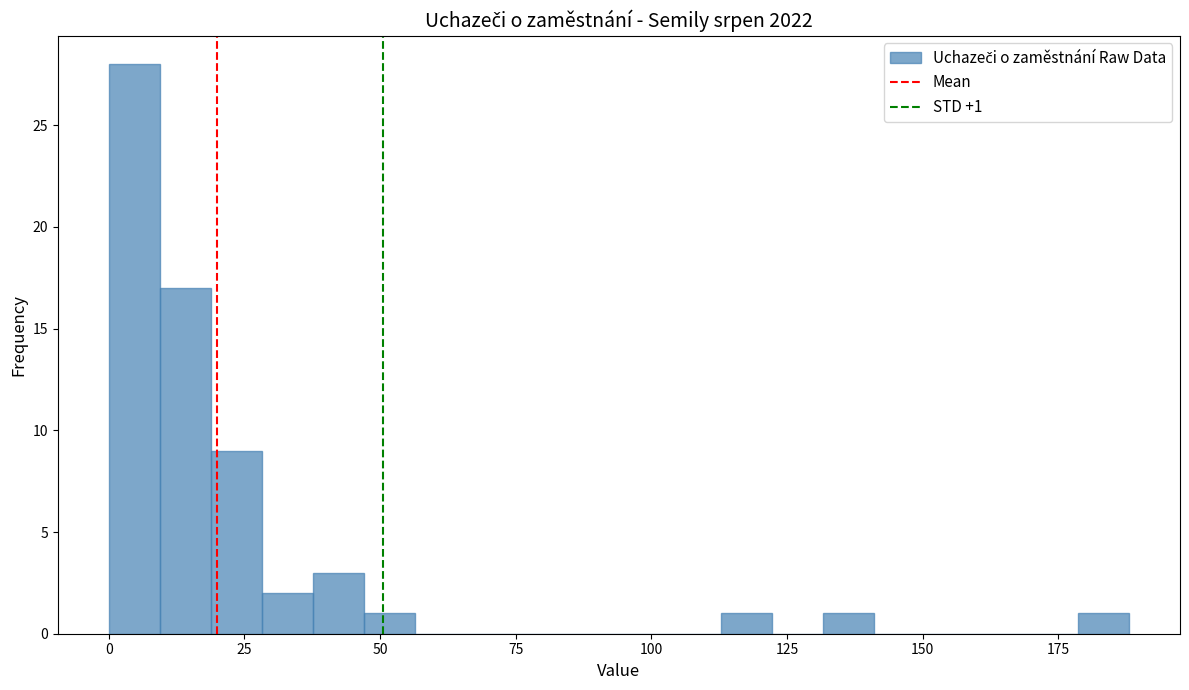

Read against the x-axis, roughly where is the centre of the tallest bar?

5